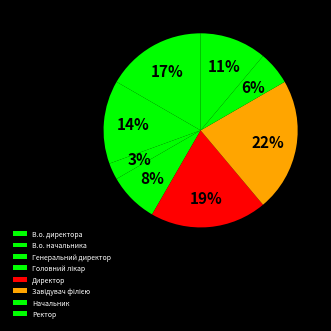

Count the number of slices in the pie.

8